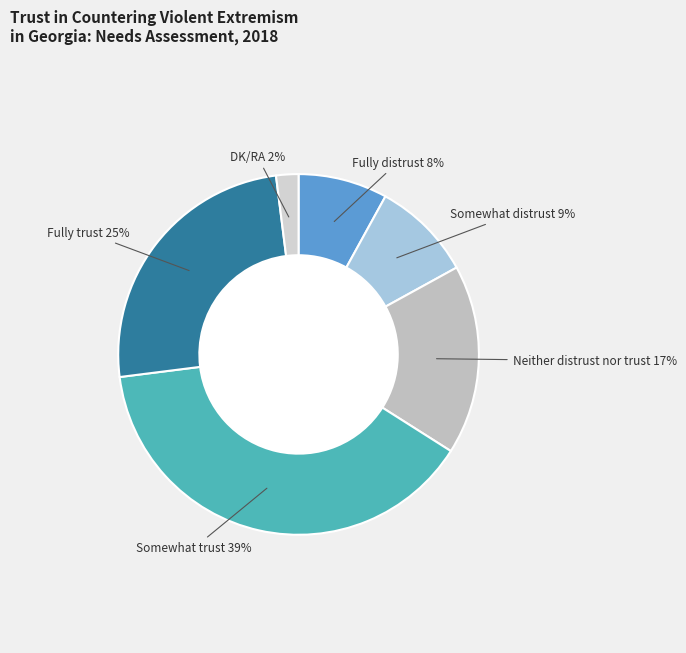

True or false: Somewhat trust accounts for 39% of the total.

True